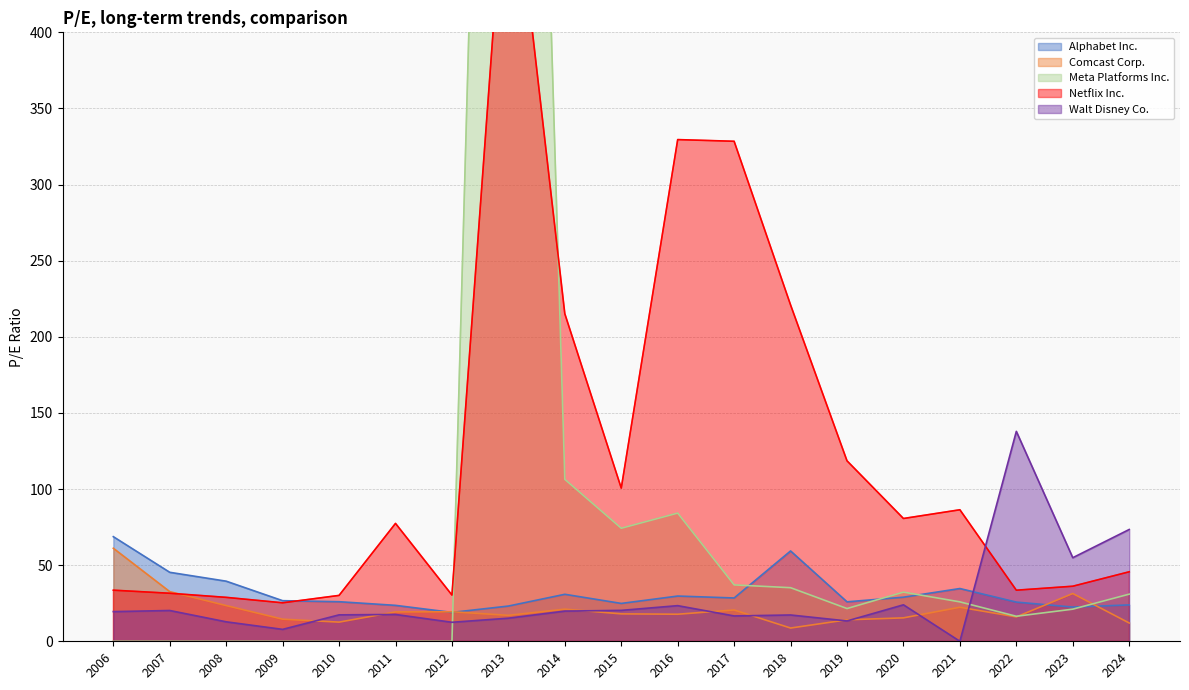

Which series has the largest total across all categories?

Netflix Inc.